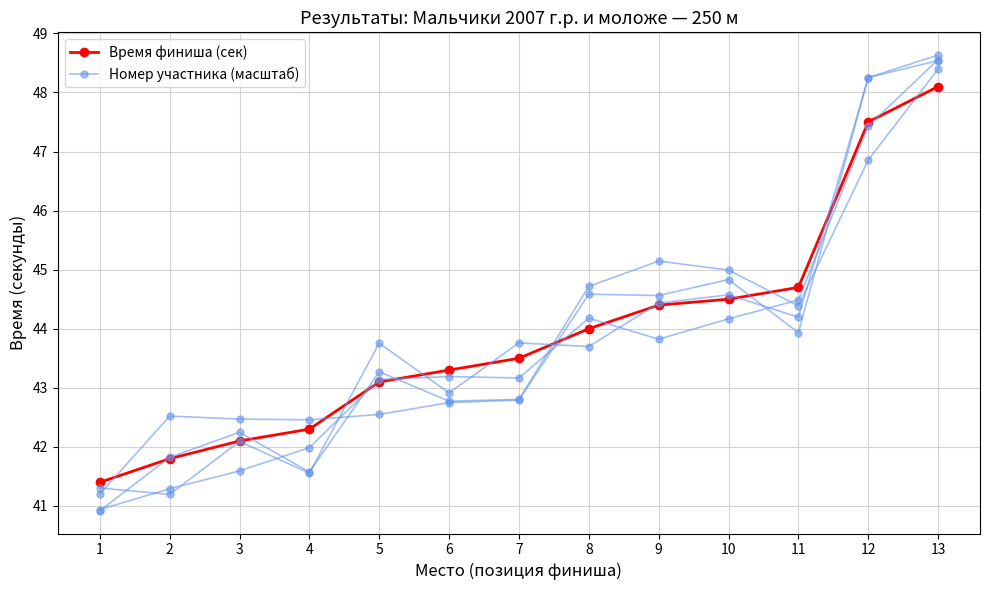

What is the difference between the maximum and minimum values in the Номер участника (масштаб) series?

7.4